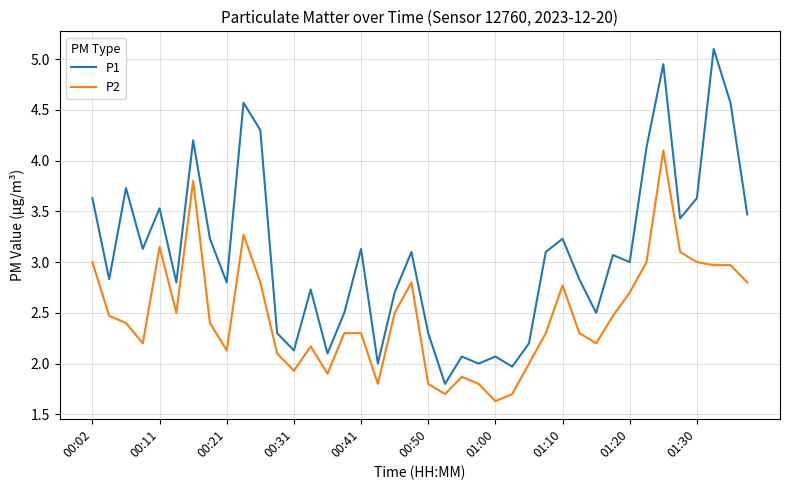

Which series has the largest total across all categories?

P1